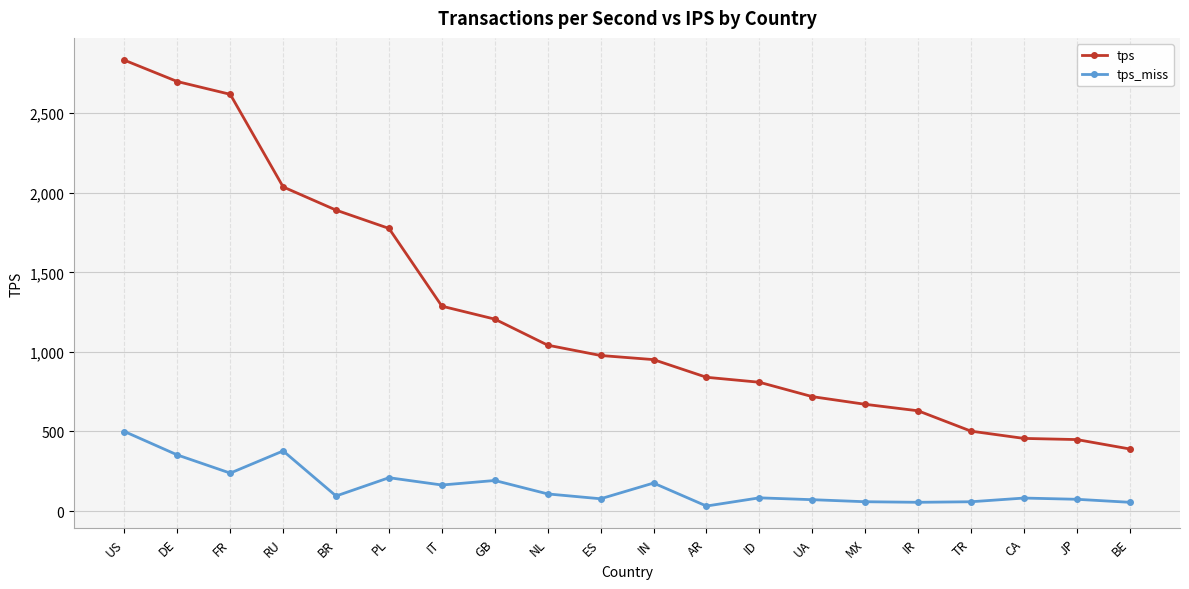

Rank the series at IT from highest to lowest value.

tps, tps_miss